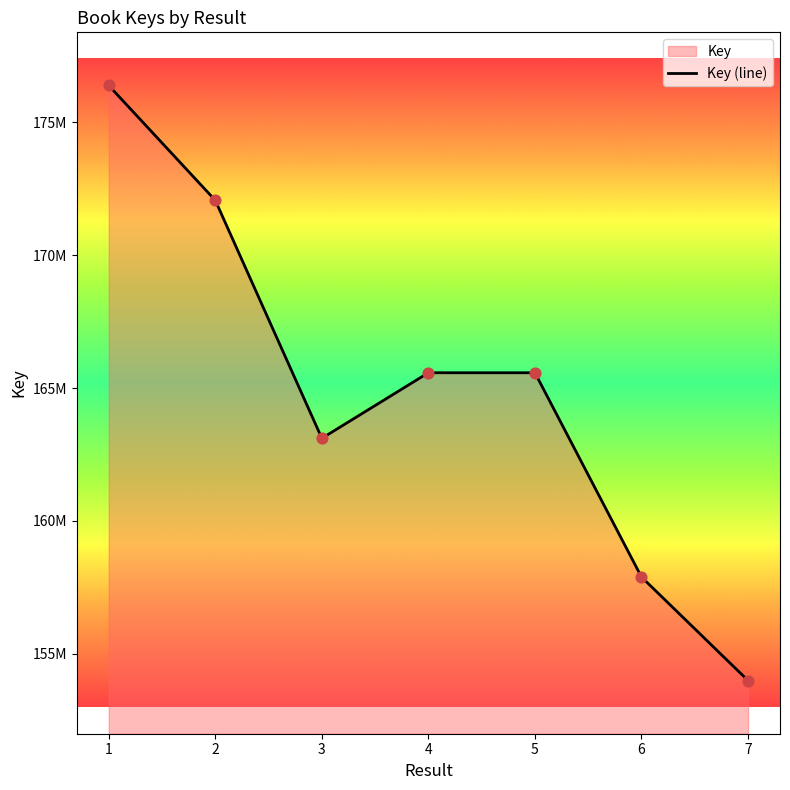

What is the change in value from 5 to 6?

-7684400